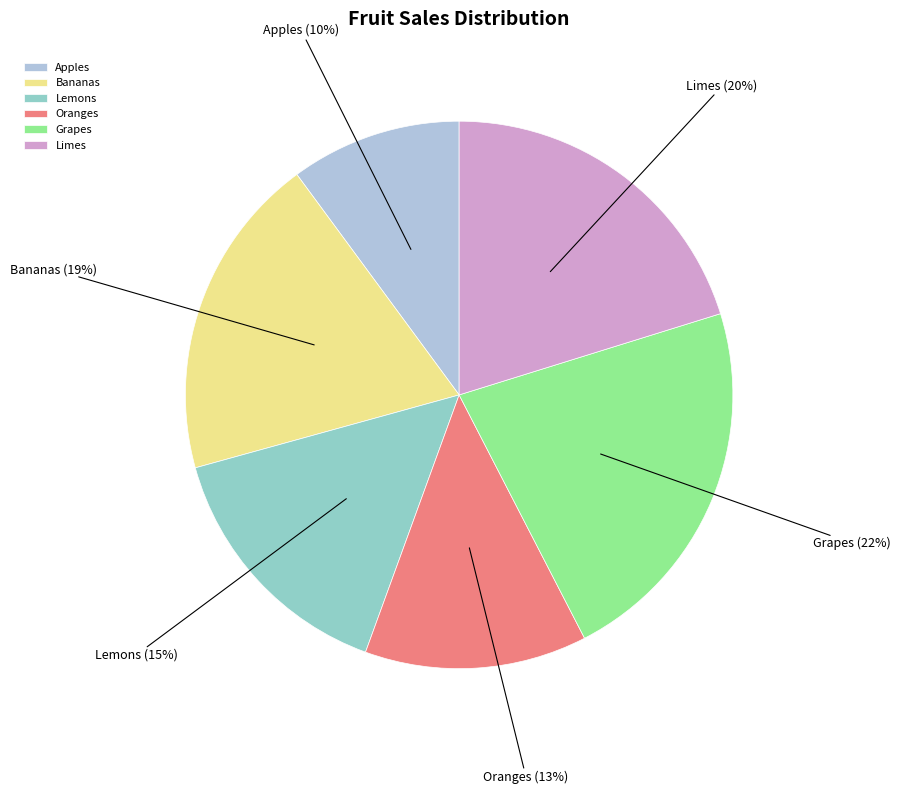

Does Bananas represent more than half of the total?

No